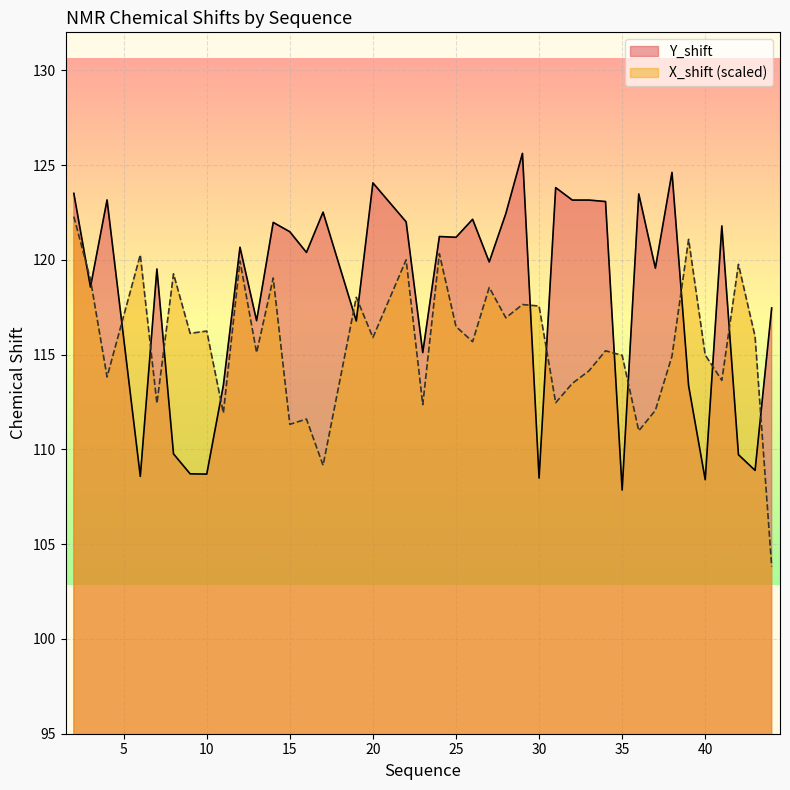

What value does the X_shift series have at 26?

115.7